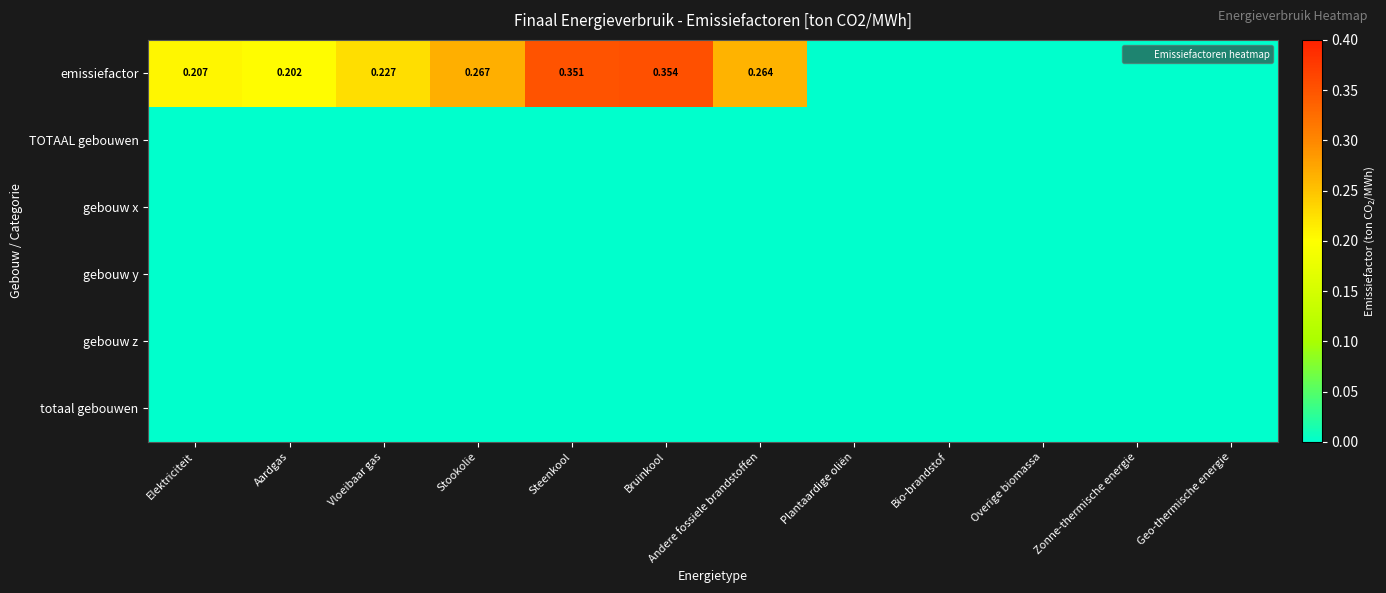

Which series has the largest total across all categories?

emissiefactor